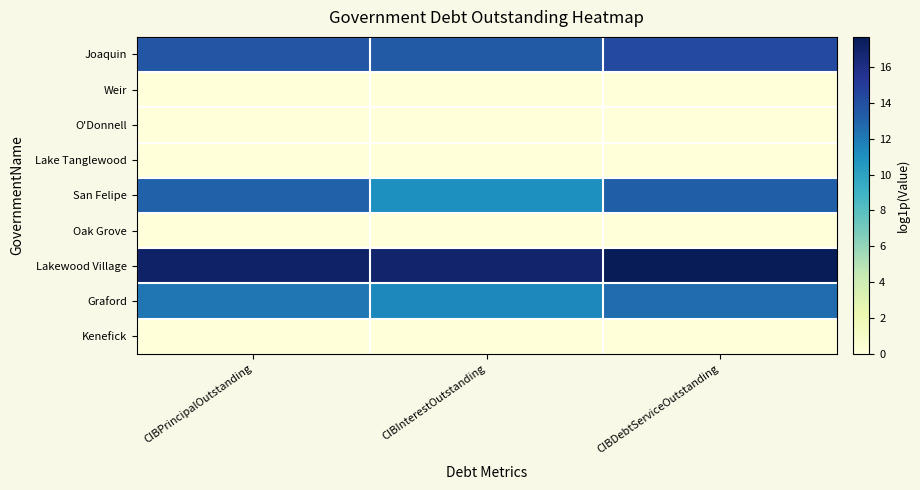

Which series has the largest total across all categories?

Lakewood Village